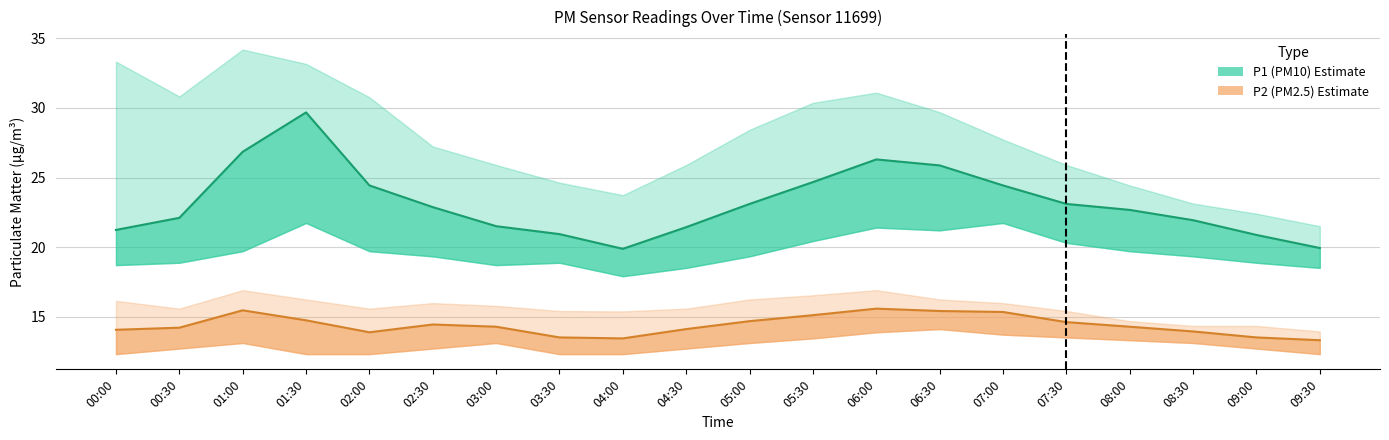

True or false: P1 has a value of 24.7 at 05:30.

True